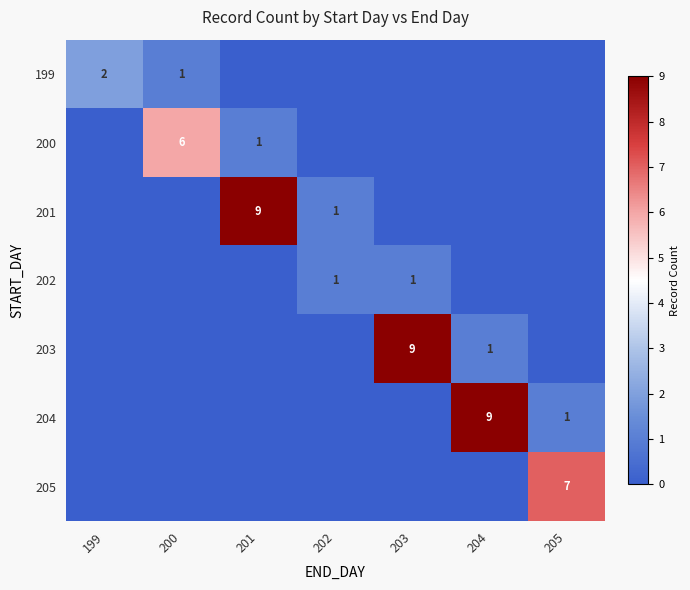

The value of 203 at 203 is 3. True or false?

False